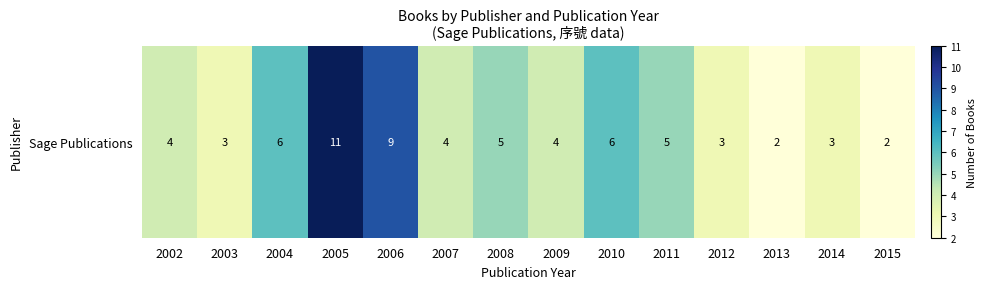

What is the average value?

5